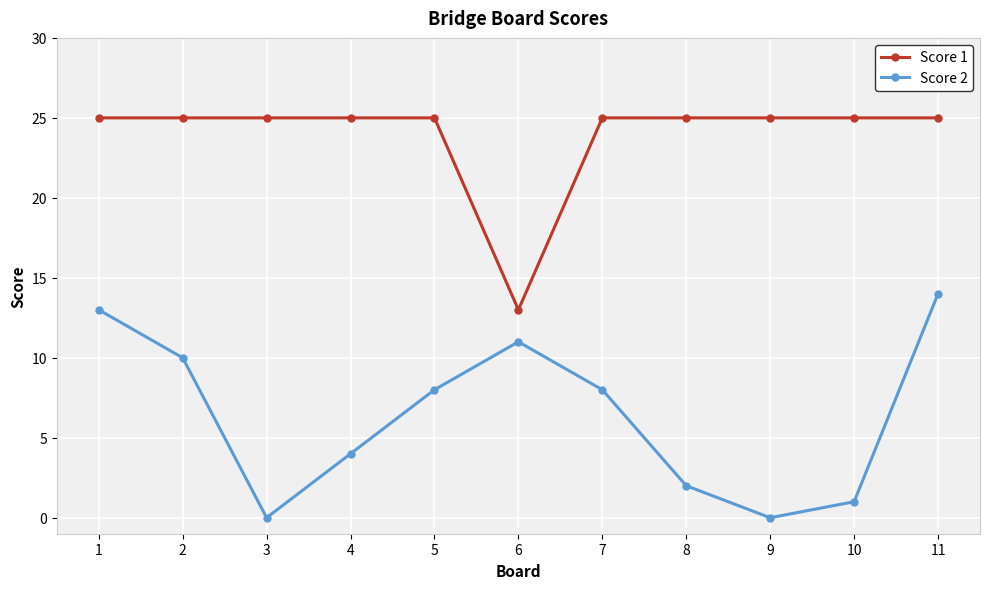

Reading left to right, list all the values displayed in this chart.

Score 1: 25	25	25	25	25	13	25	25	25	25	25
Score 2: 13	10	0	4	8	11	8	2	0	1	14